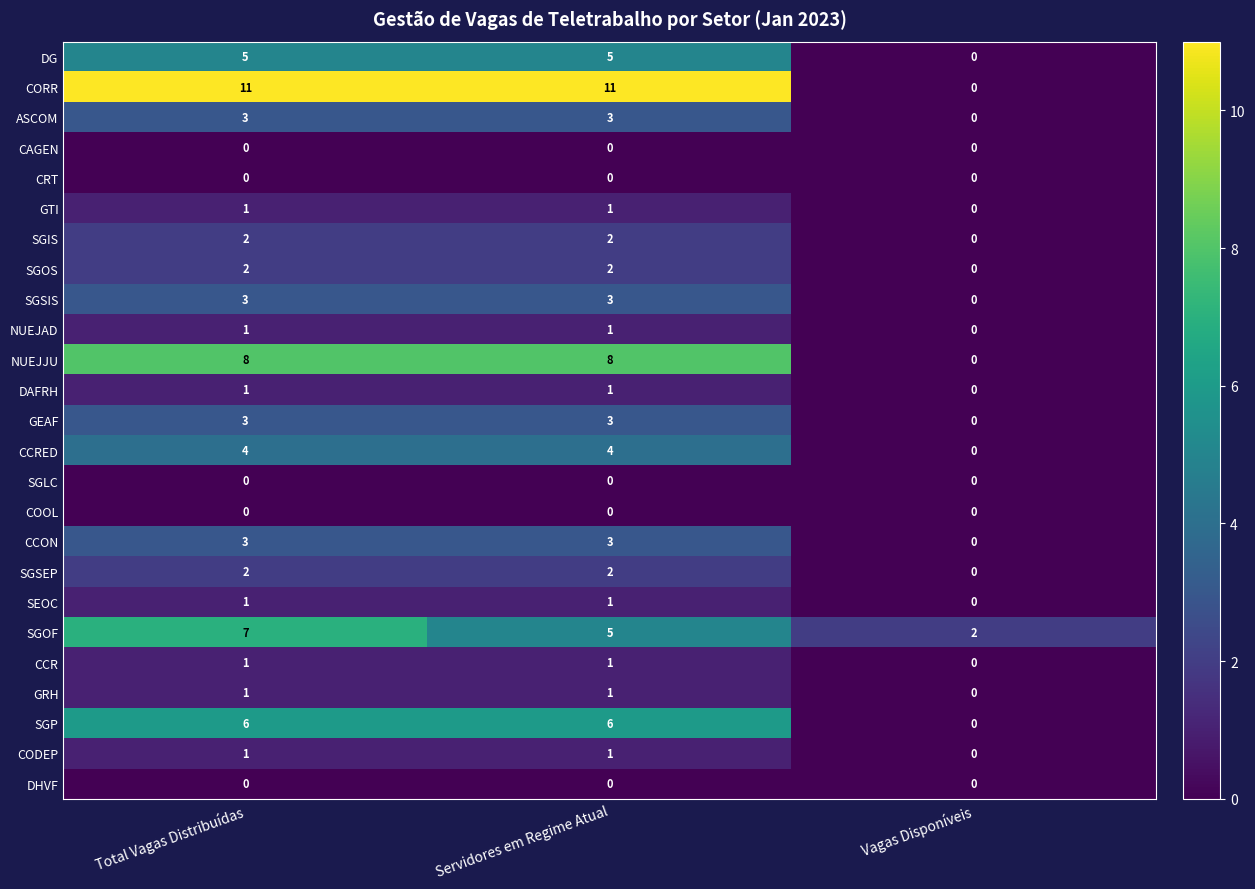

Which series has the largest range (max minus min)?

CORR